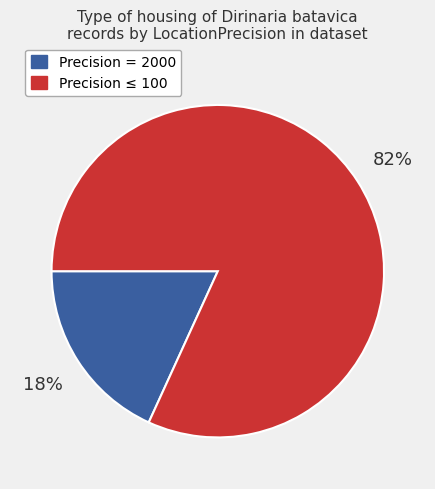

Is there a majority slice in this chart?

Yes